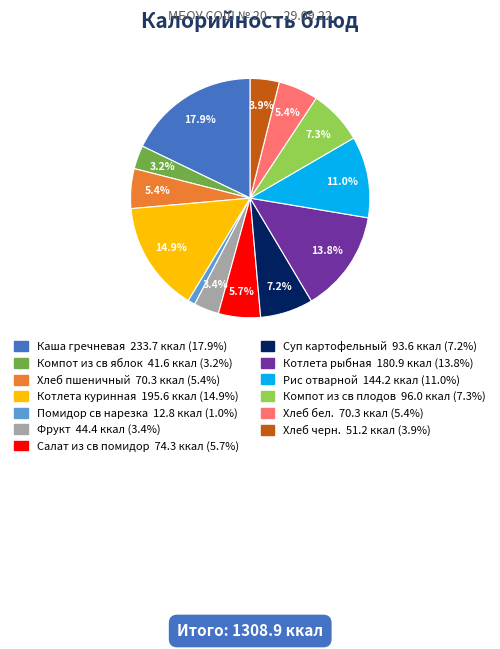

To the nearest percent, what is the combined percentage of Котлета куринная and Салат из св помидор?

21%